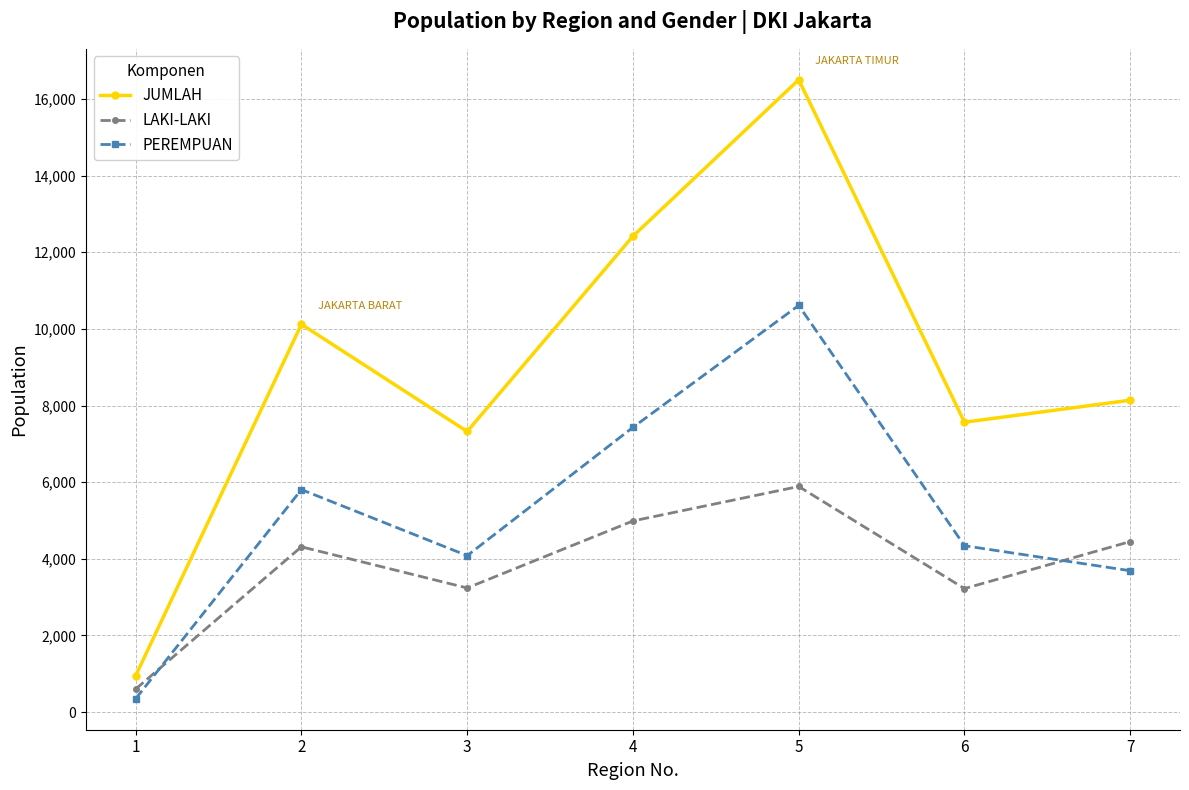

At which category is the sum across all series the highest?

5